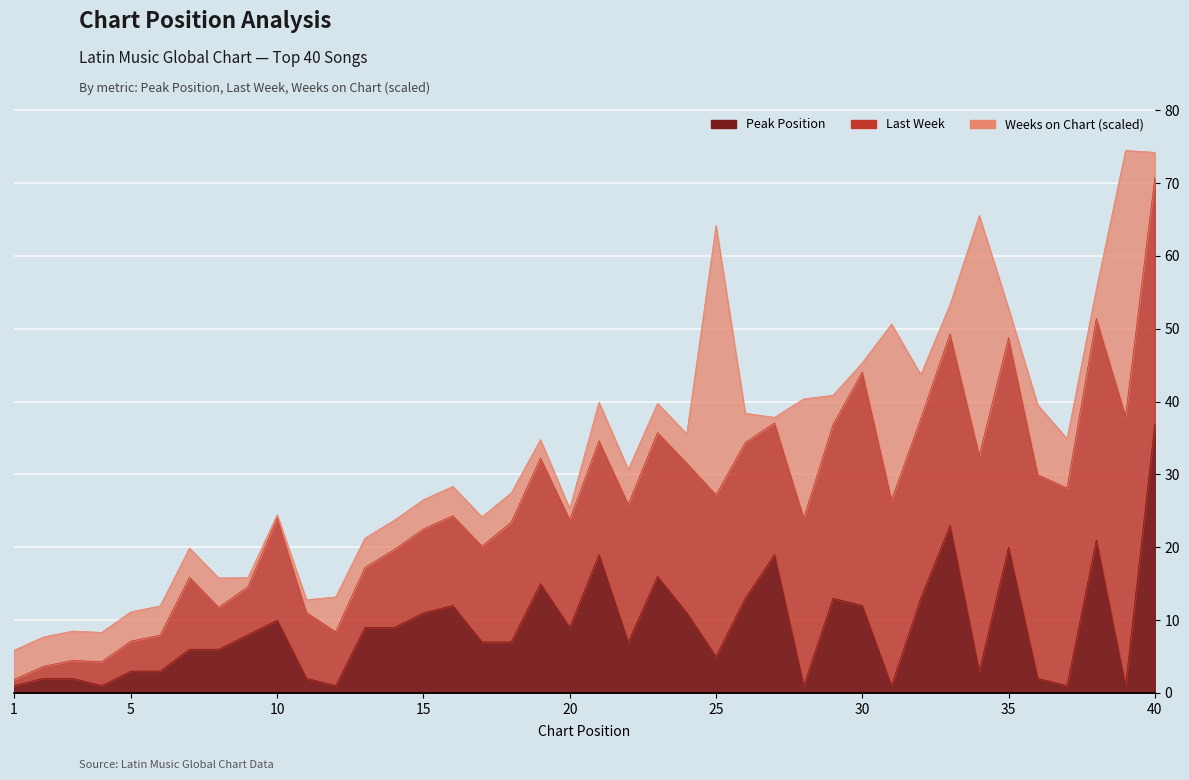

Does the chart display data point markers on the line(s)?

No